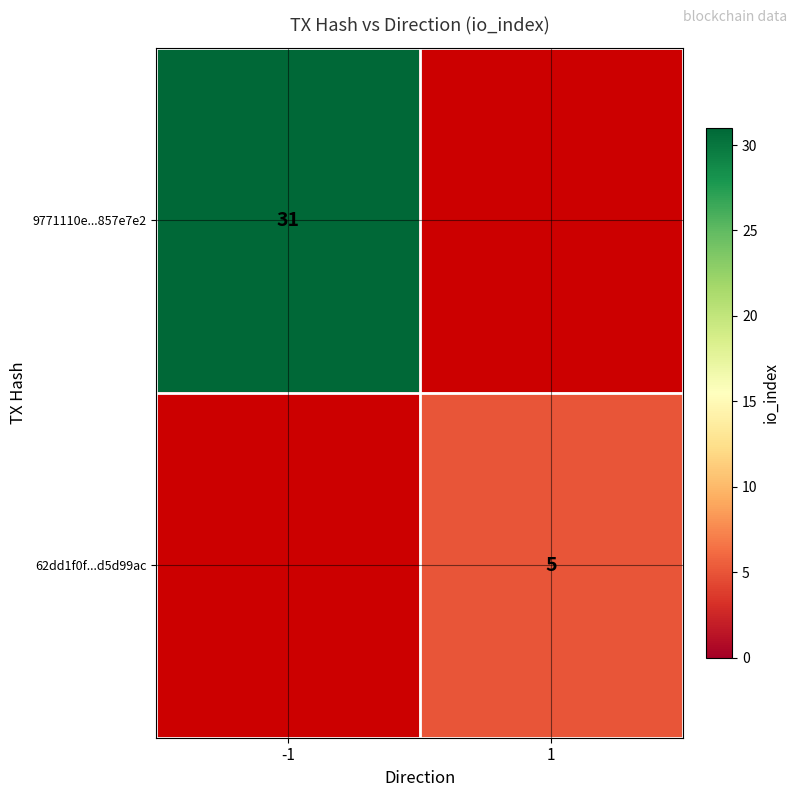

True or false: 9771110e...857e7e2 has a value of 45 at -1.

False